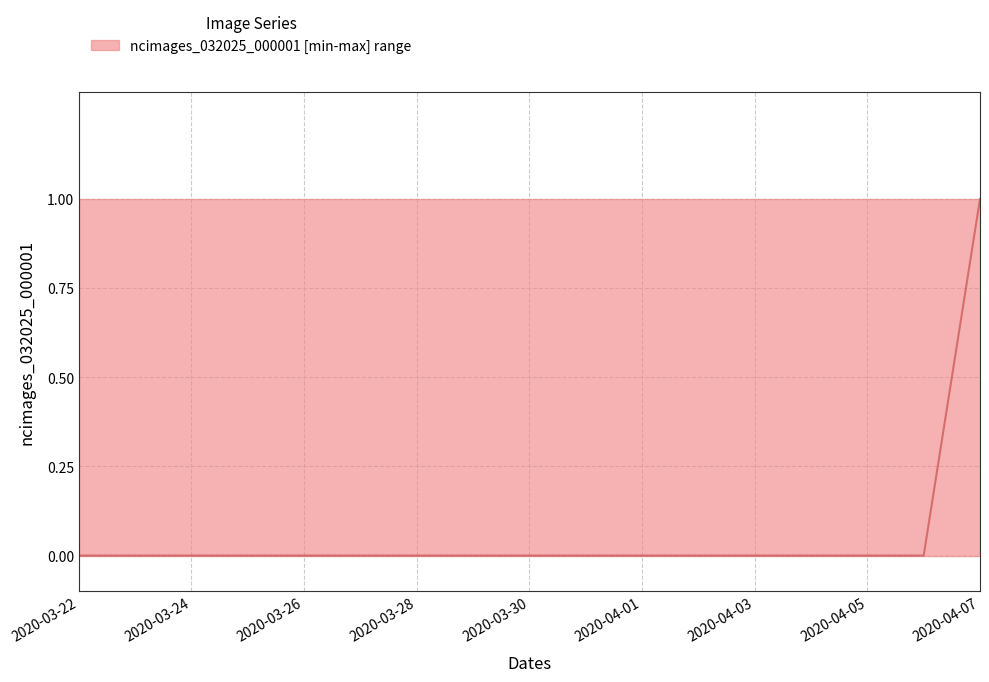

Count the number of categories in the chart.

17